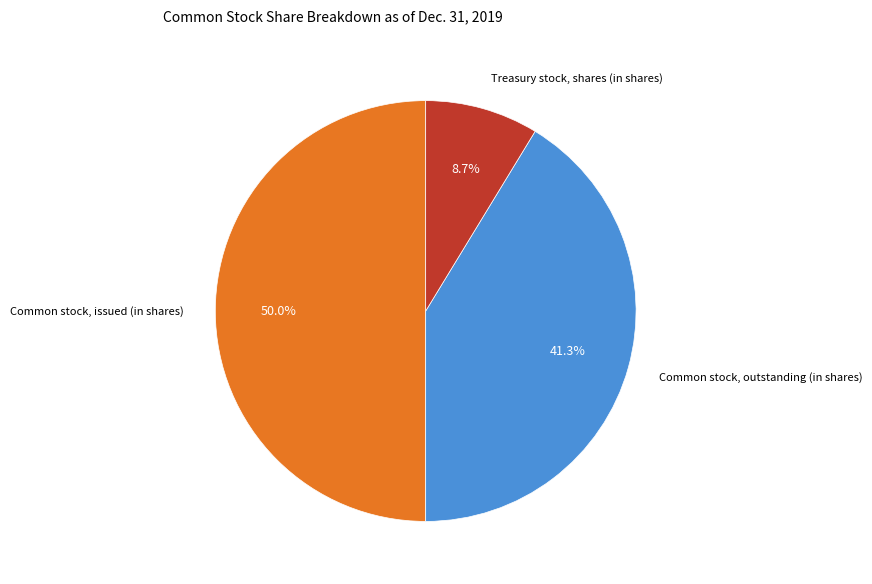

To the nearest percent, what is the average slice percentage?

33%